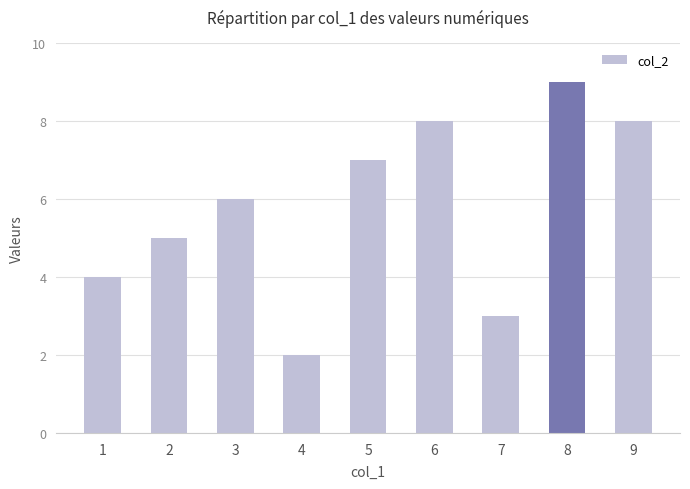

What is the value of the 4th bar from the left?

2